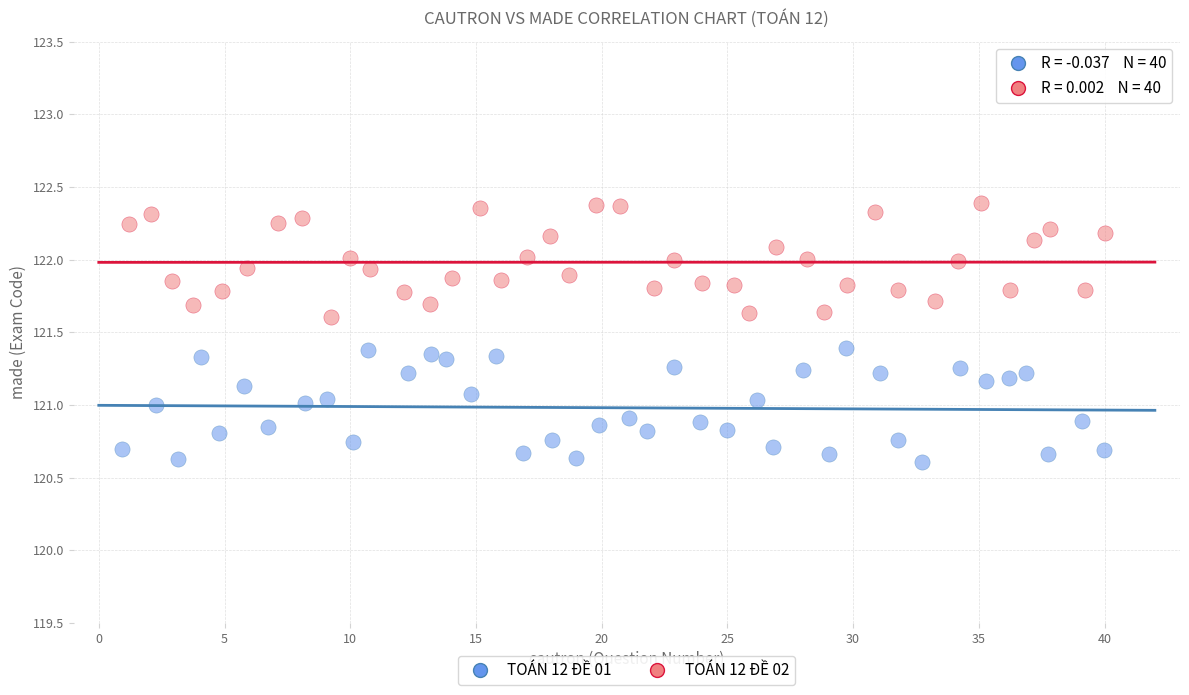

Which series contains the highest Y value?

TOÁN 12 ĐỀ 02